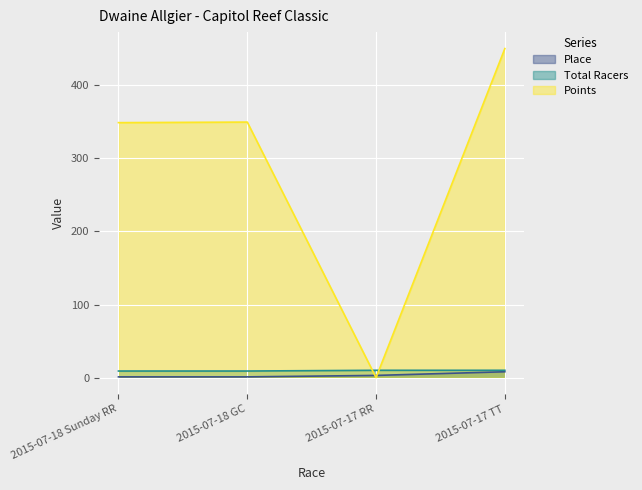

What are all the series names shown in the legend?

Place, Total Racers, Points